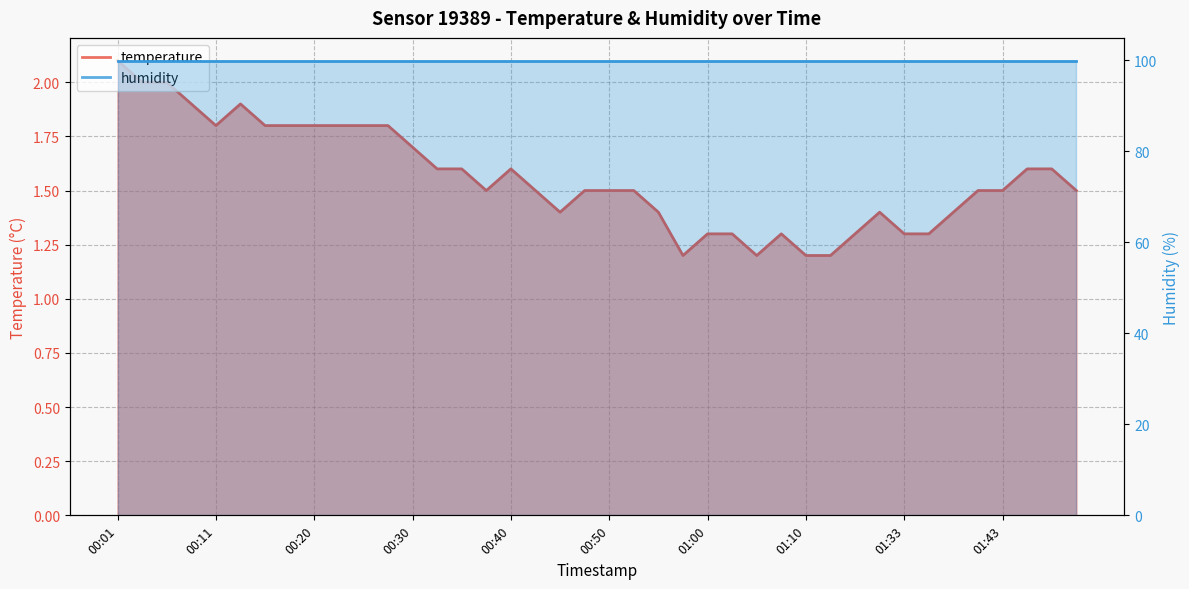

What is the label of the 4th point from the left?

00:08